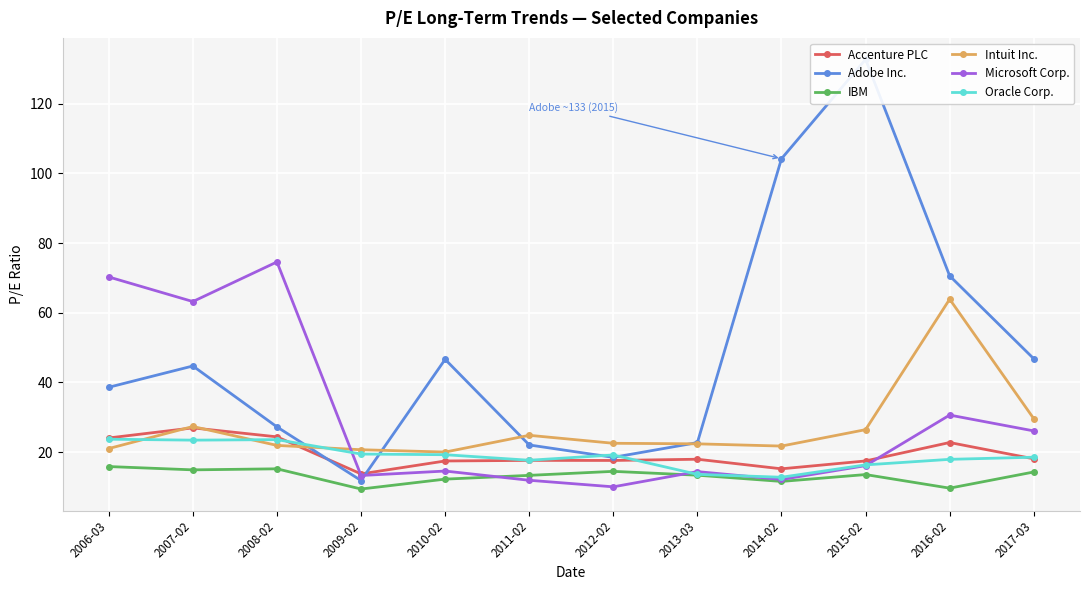

Rank the categories by Adobe Inc. value from highest to lowest.

2015-02, 2014-02, 2016-02, 2017-03, 2010-02, 2007-02, 2006-03, 2008-02, 2013-03, 2011-02, 2012-02, 2009-02